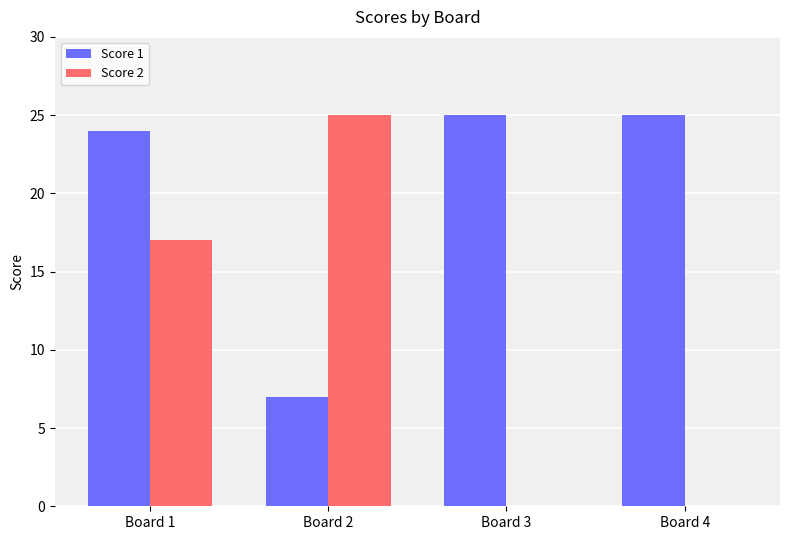

What are all the series names shown in the legend?

Score 1, Score 2